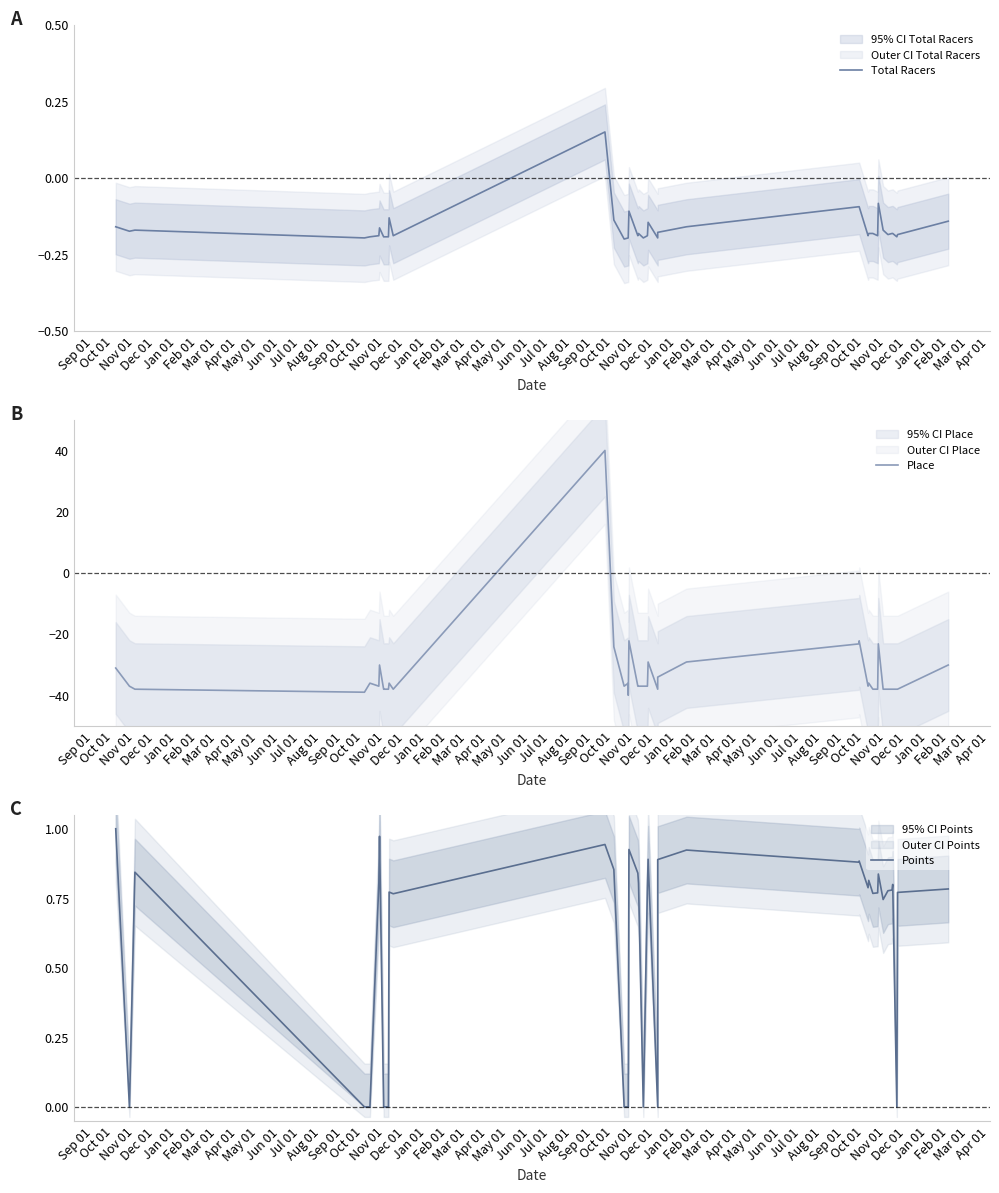

Which series ends up on top after the final intersection of Points and Place?

Points